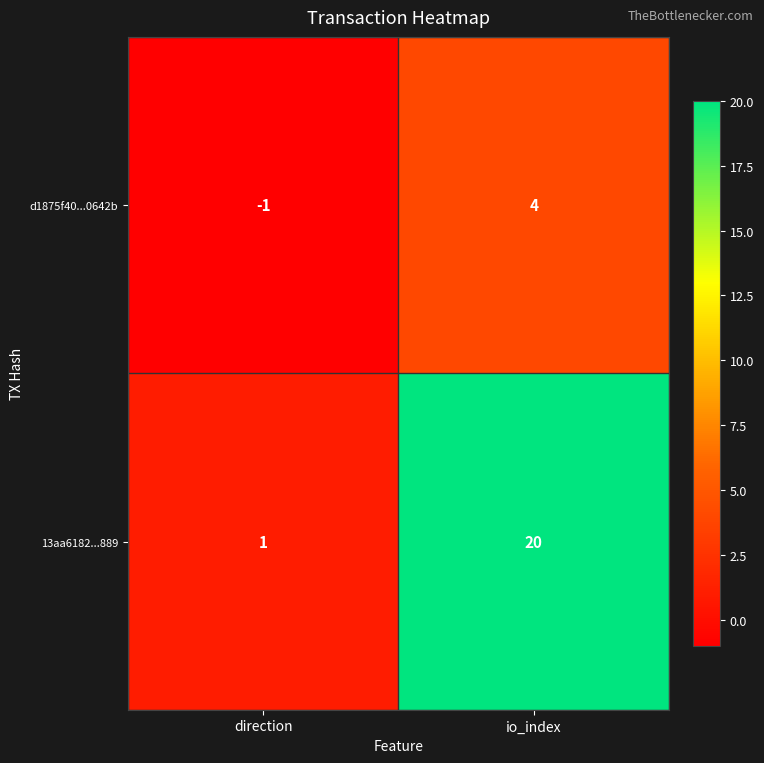

Count the number of data series in this chart.

2